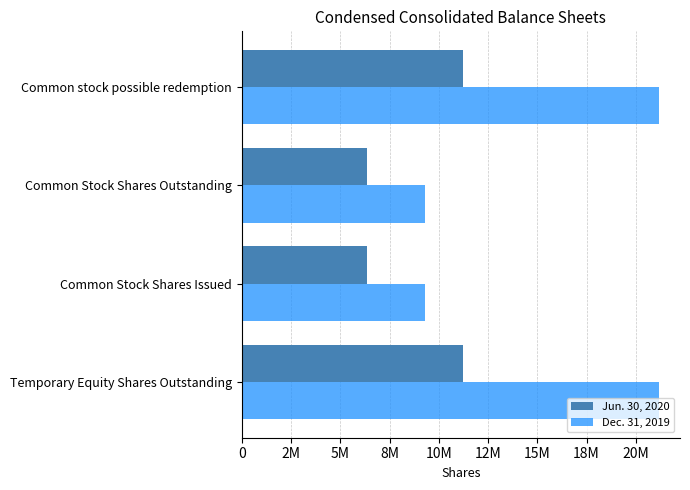

What is the sum of all Dec. 31, 2019 values?

60941280